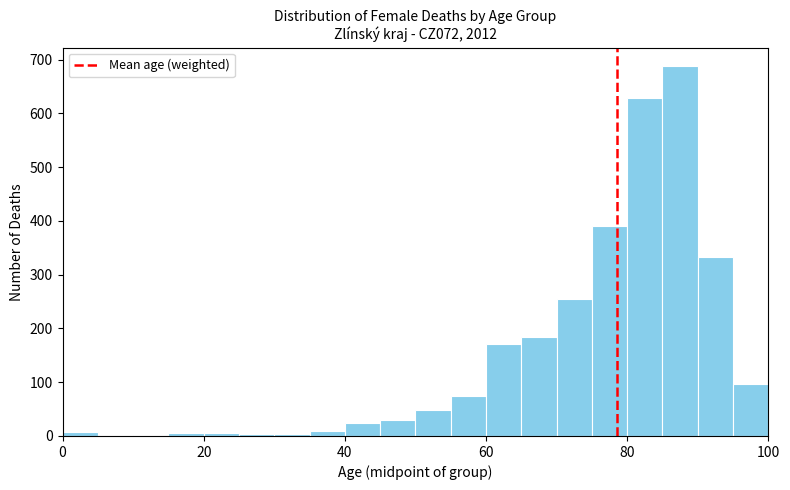

Around what value on the x-axis is the tallest bar? Give the approximate position of its centre, as read against the axis.

88